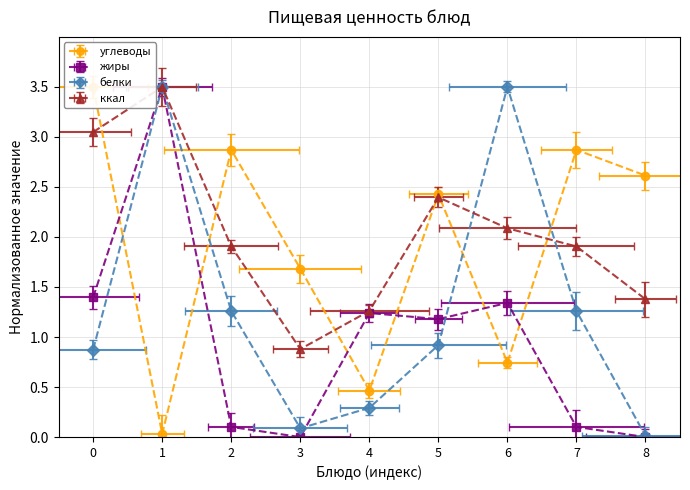

At how many categories does at least one series exceed 0?

9